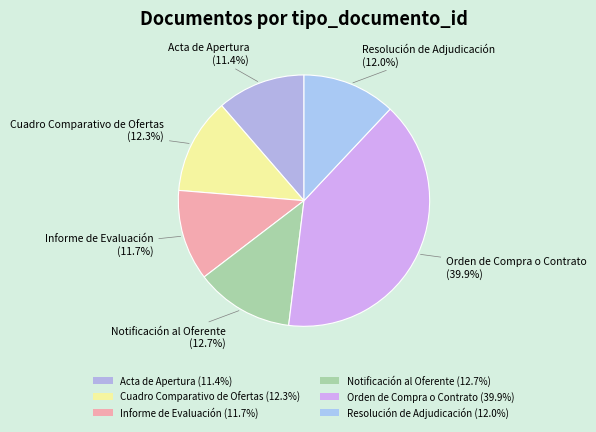

Does Cuadro Comparativo de Ofertas account for over 50% of the chart?

No